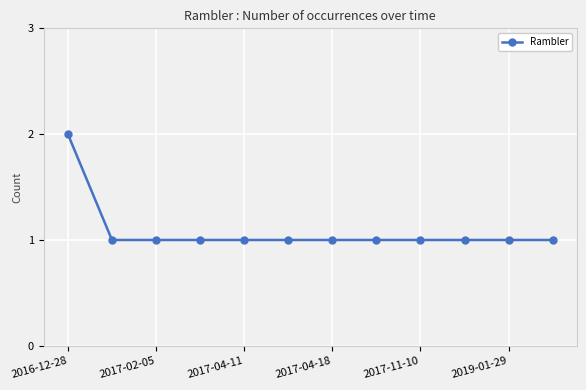

How many lines are shown in the chart?

1